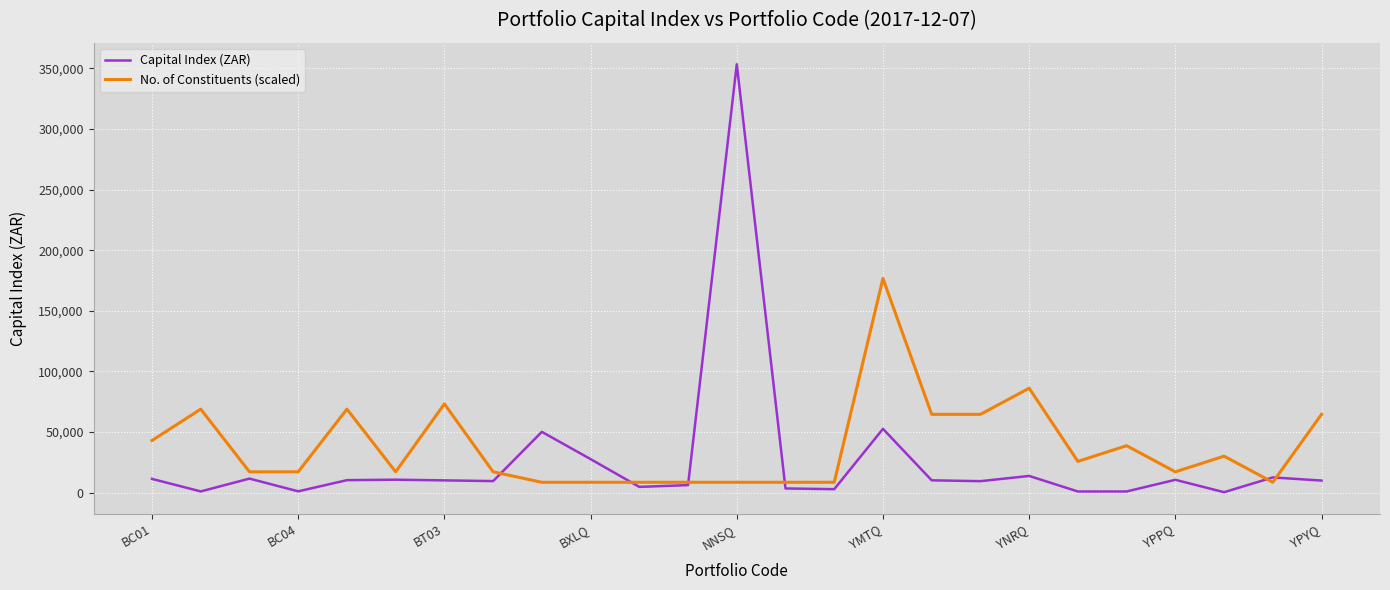

List the series in order of their peak value, lowest first.

No. of Constituents (scaled), Capital Index (ZAR)